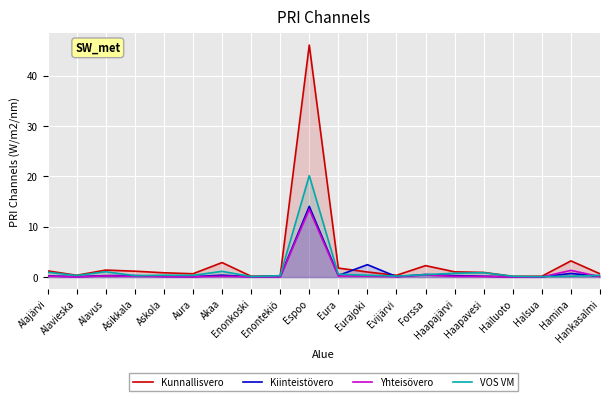

What is the approximate value of Kiinteistövero at Hamina?

0.7